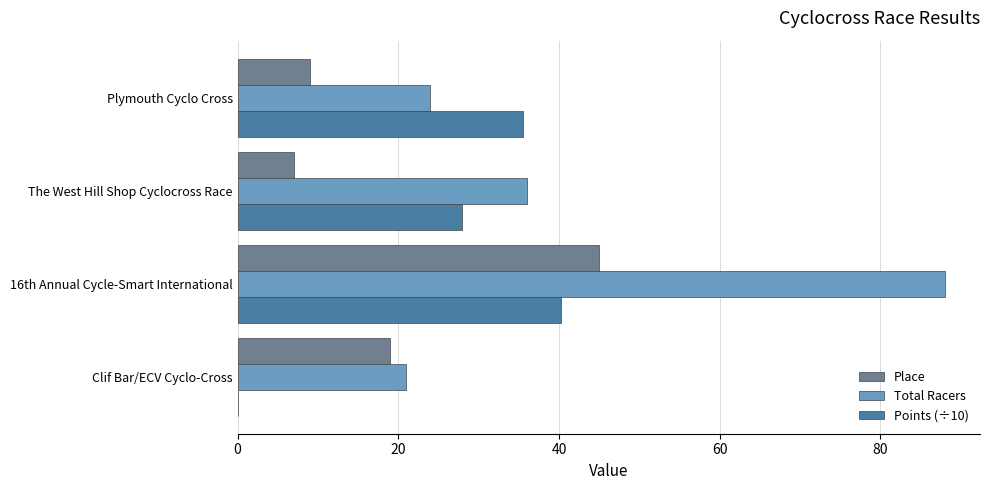

What is the average value of the Points (÷10) series?

25.9